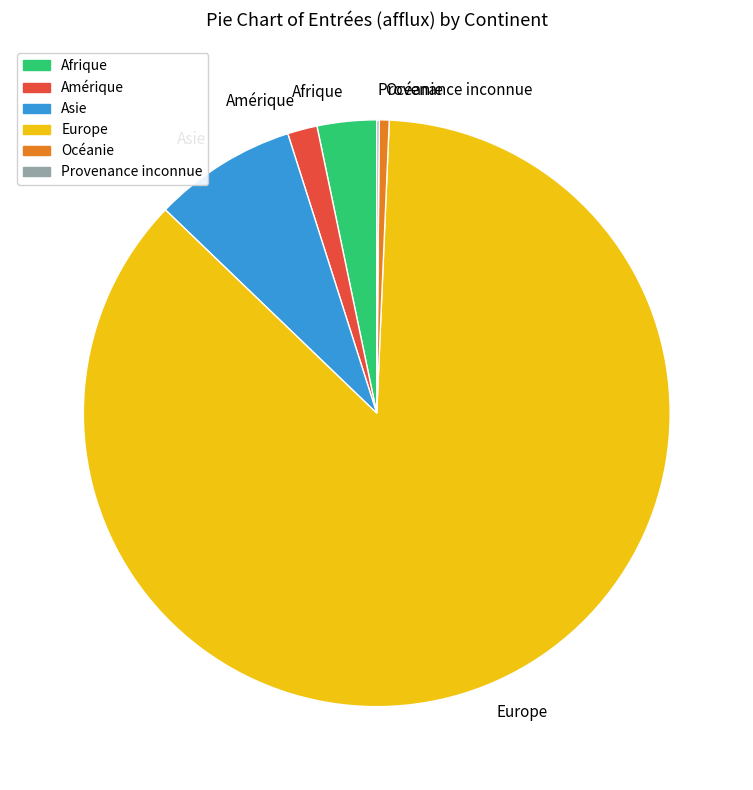

Which category has the biggest portion of the pie?

Europe